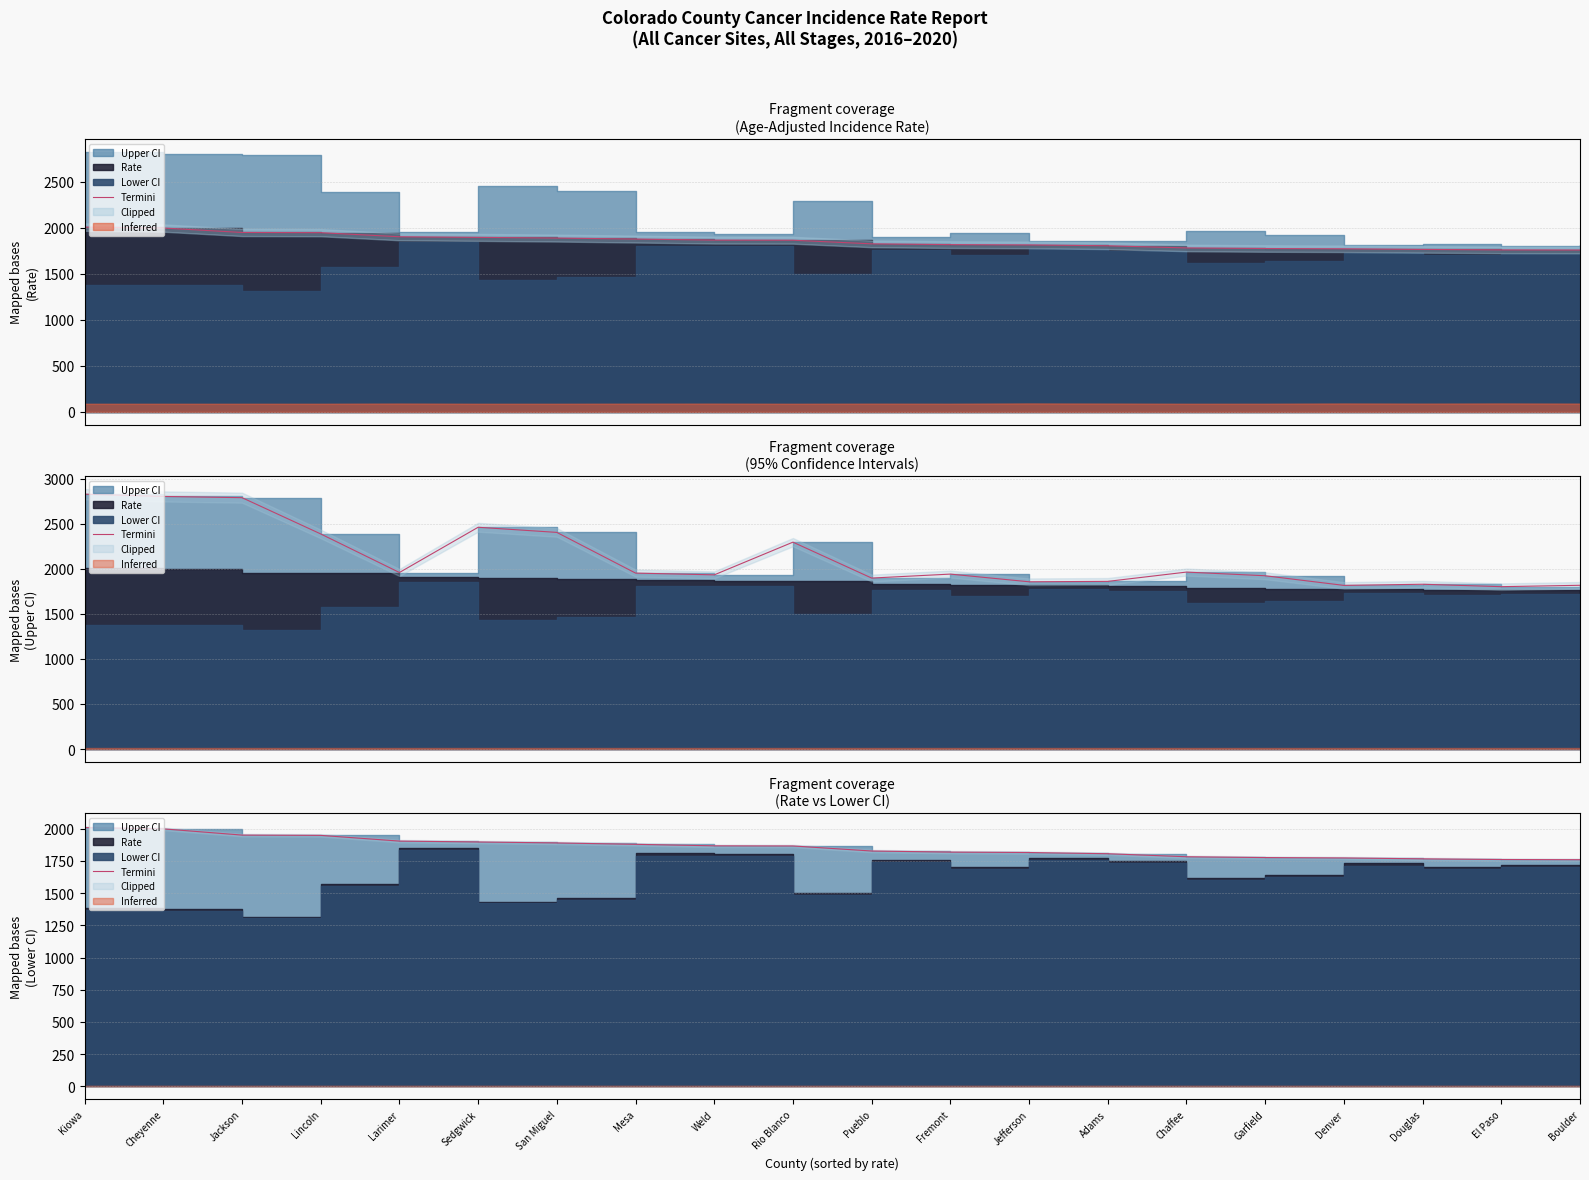

Read the value at San Miguel.

1889.8